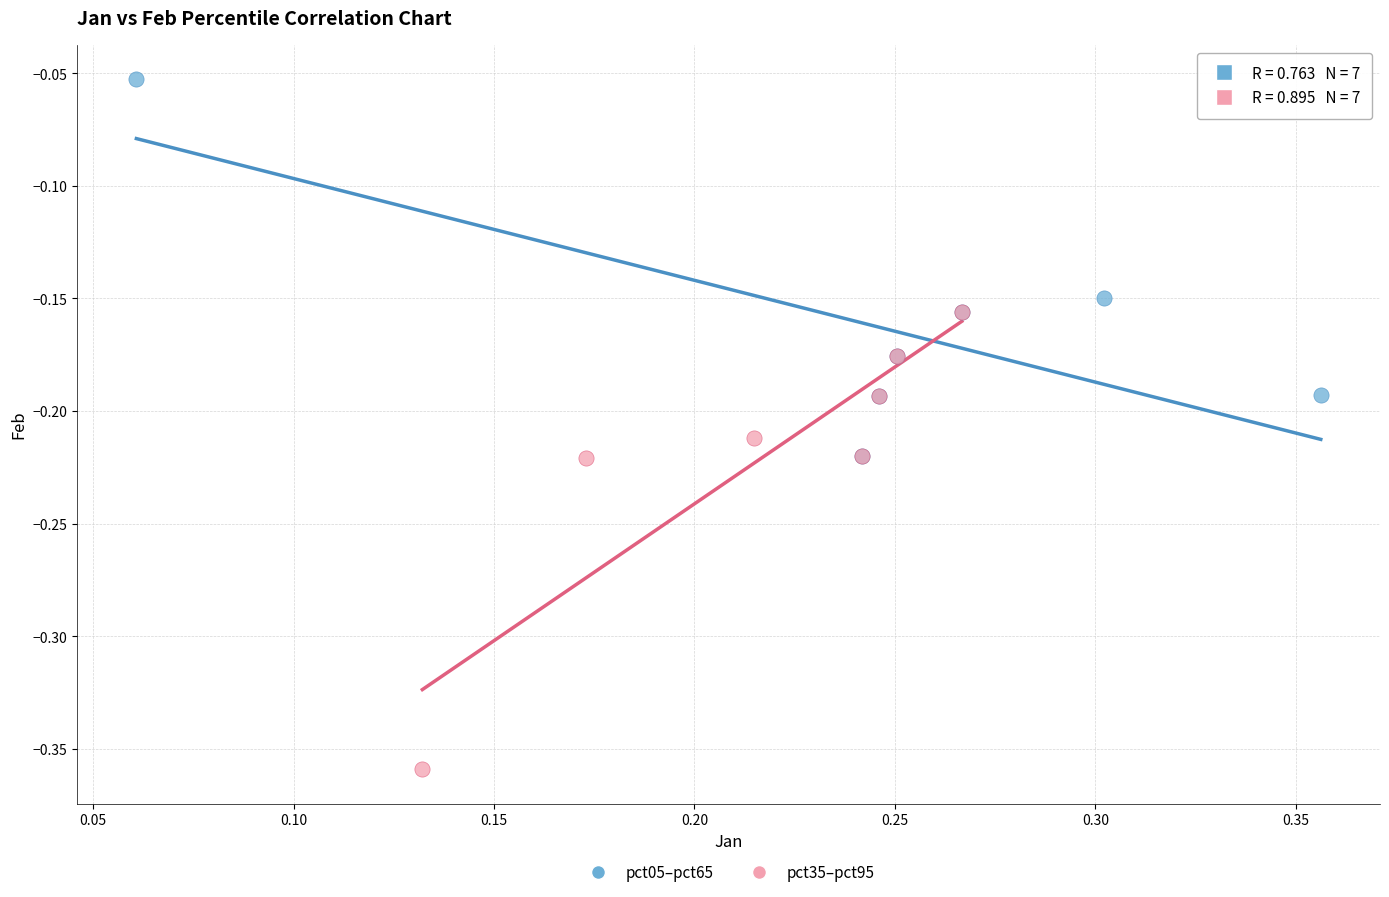

Which series contains the lowest Y value?

pct35–pct95